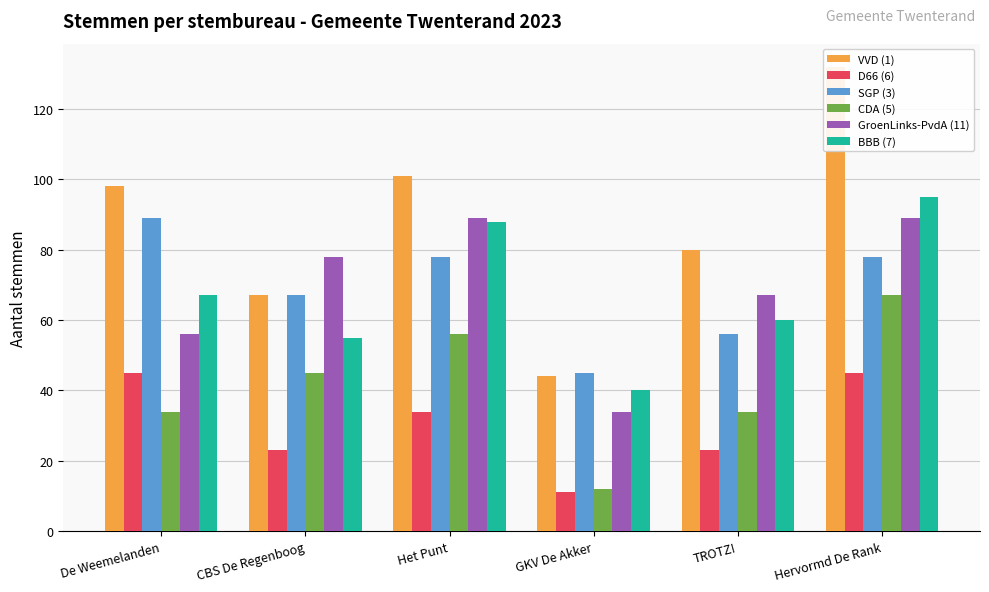

Rank the series at Het Punt from highest to lowest value.

VVD (1), GroenLinks-PvdA (11), BBB (7), SGP (3), CDA (5), D66 (6)